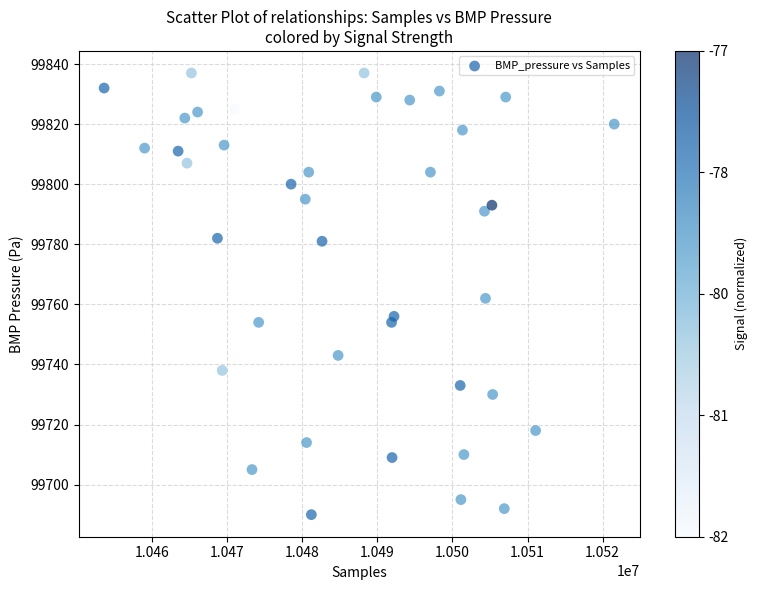

What is the range of X values (max minus min)?

67965